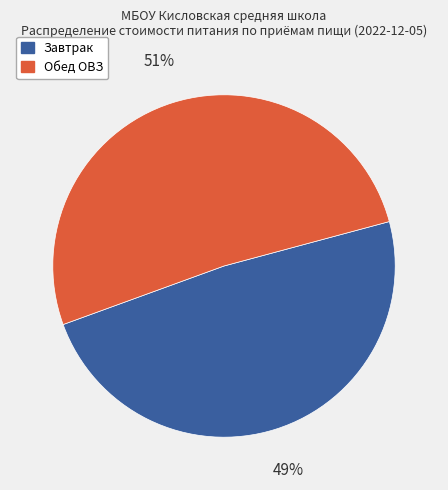

How many segments does this pie chart have?

2